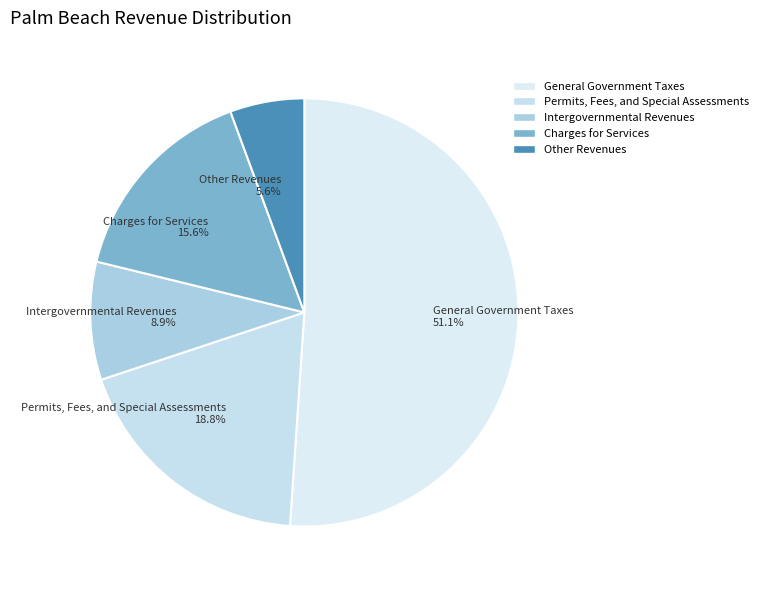

Approximately how many times larger is the value at Intergovernmental Revenues compared to Charges for Services?

0.6